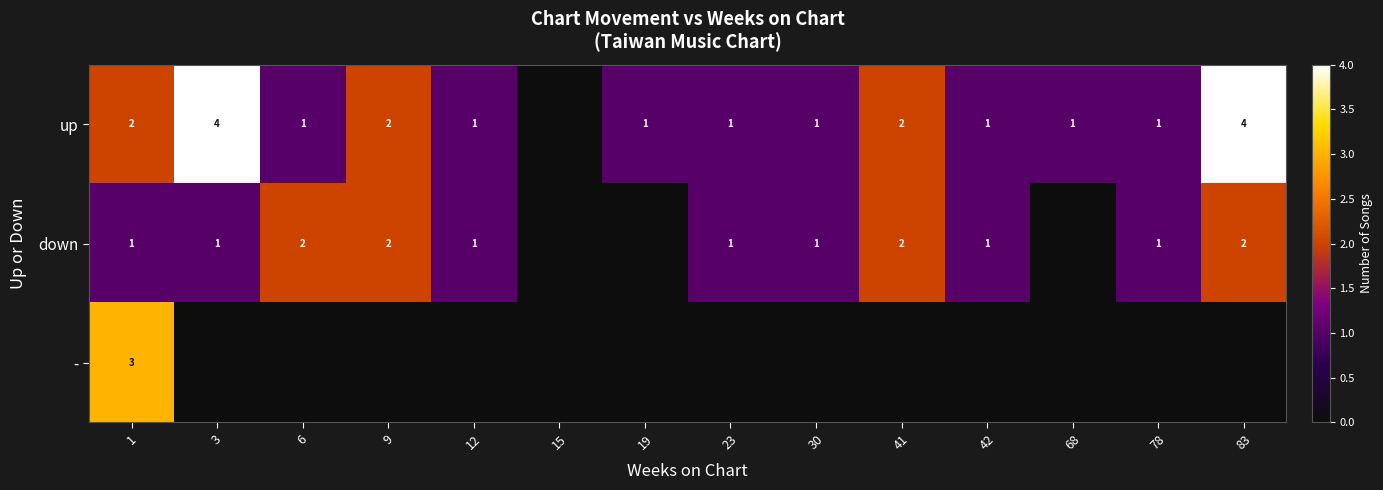

What is the sum of the down values at 78 and 83?

3